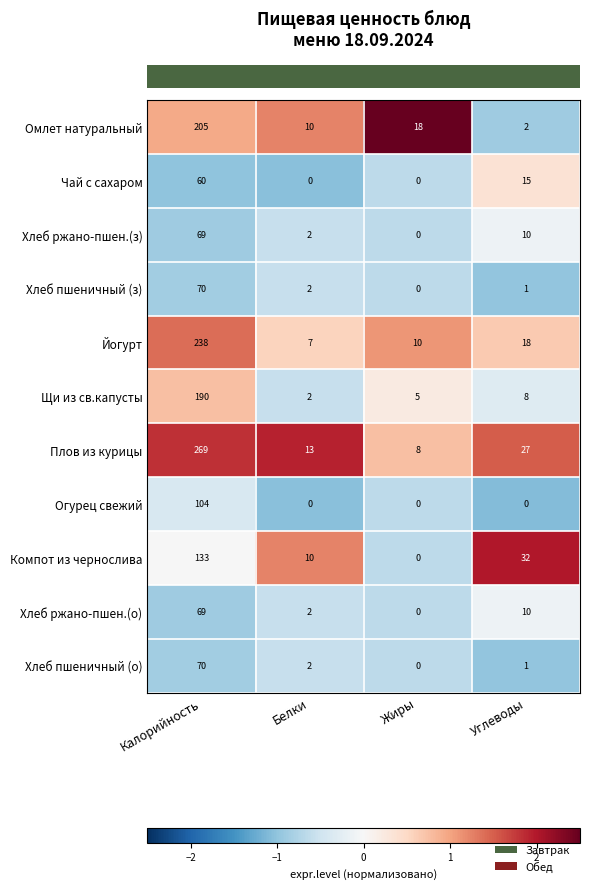

List the labels in order of Омлет натуральный value, largest first.

Калорийность, Жиры, Белки, Углеводы